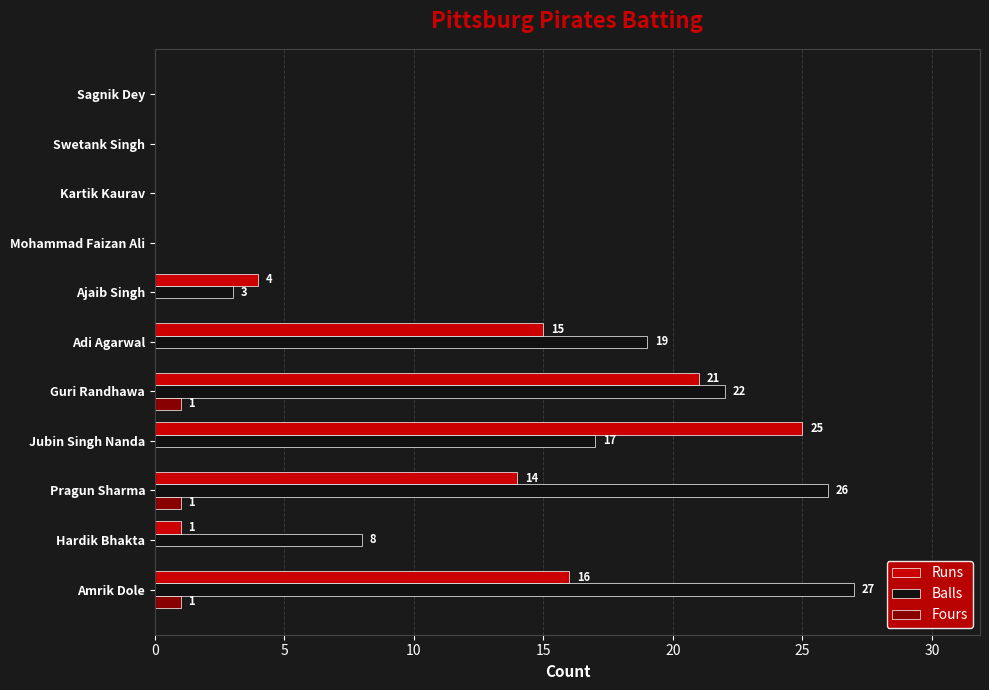

Between Jubin Singh Nanda and Sagnik Dey, which series saw the biggest shift?

Runs